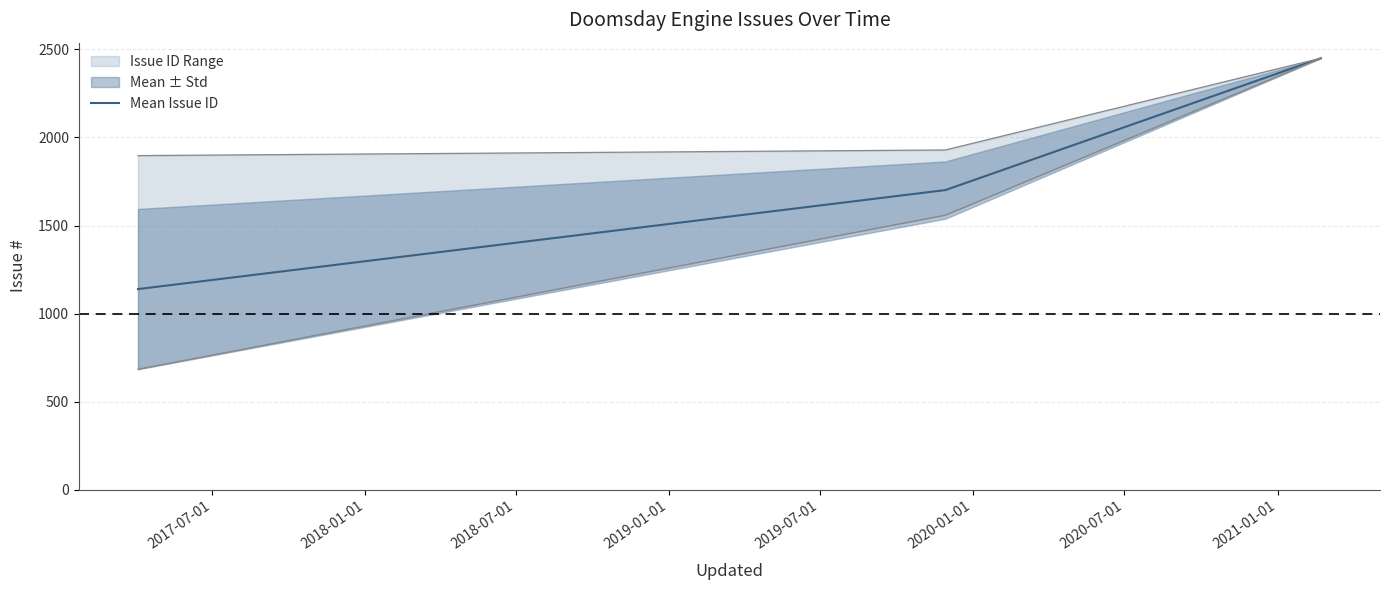

What is the highest value of the Mean Issue ID series?

2450.0